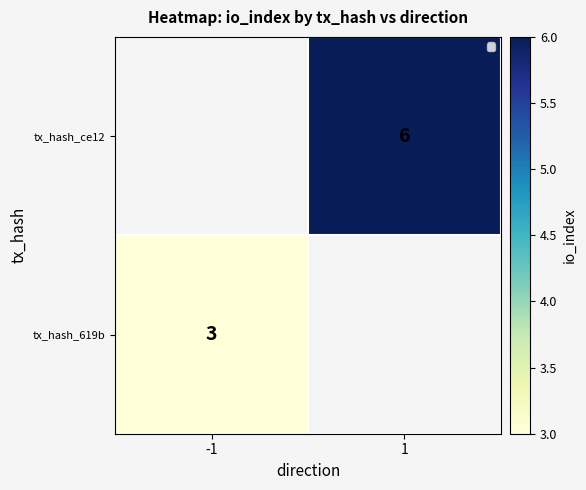

The value of tx_hash_ce12 at 1 is 6. True or false?

True